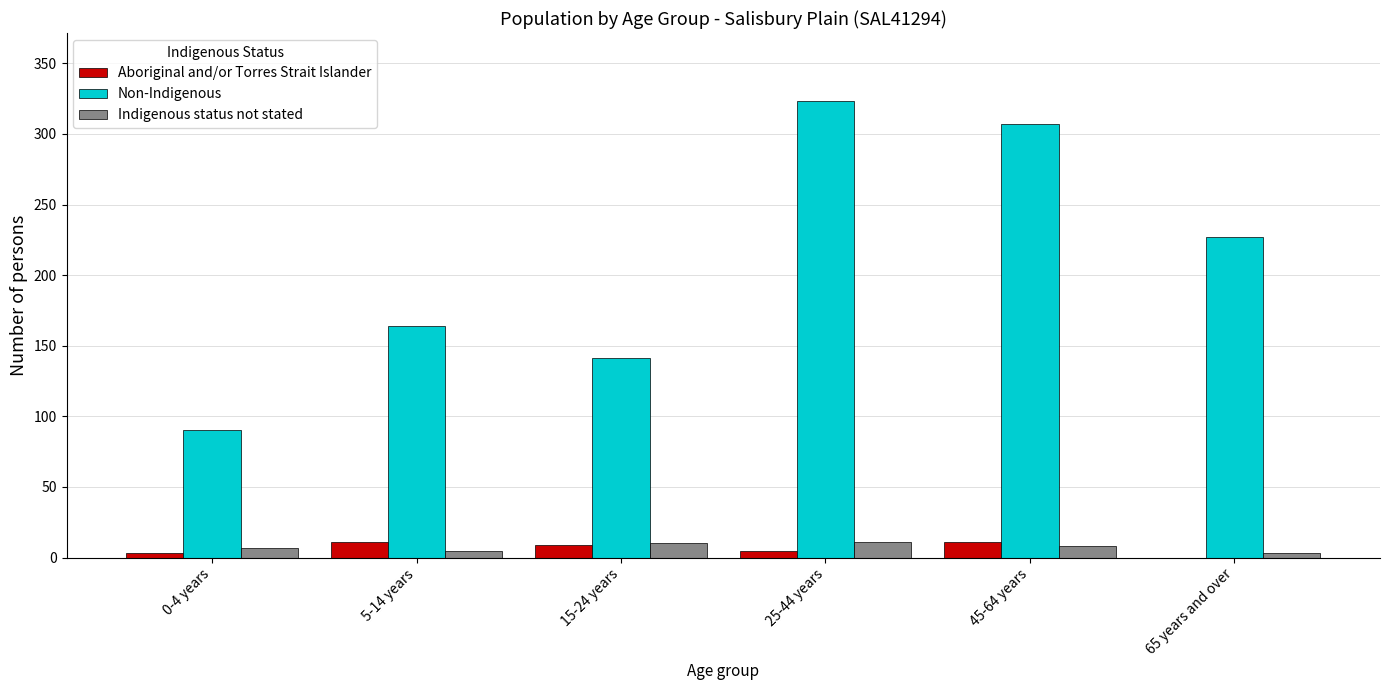

Which series changed the most between 5-14 years and 25-44 years?

Non-Indigenous